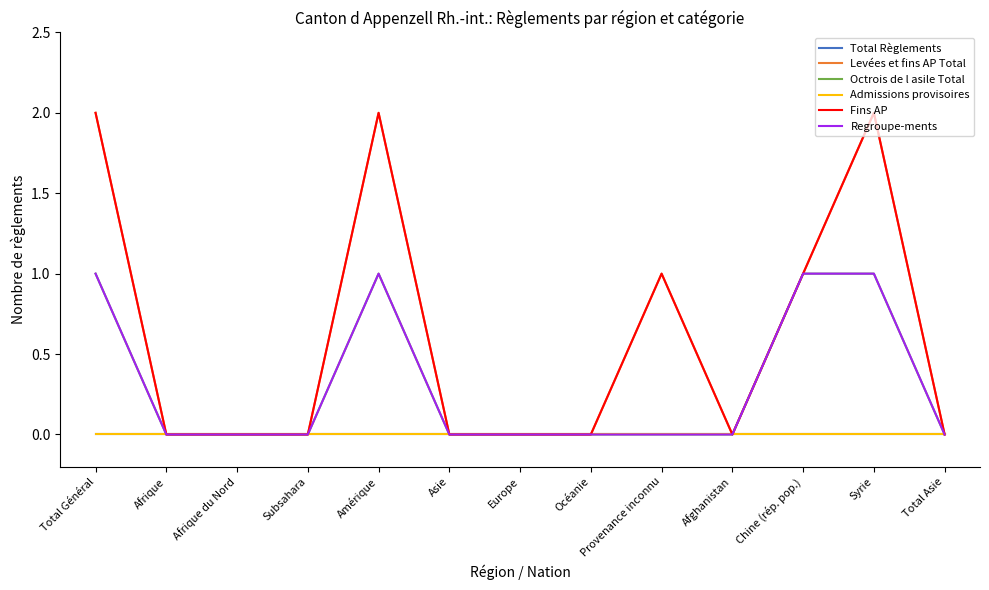

What is the difference between the highest and lowest values at Syrie?

2